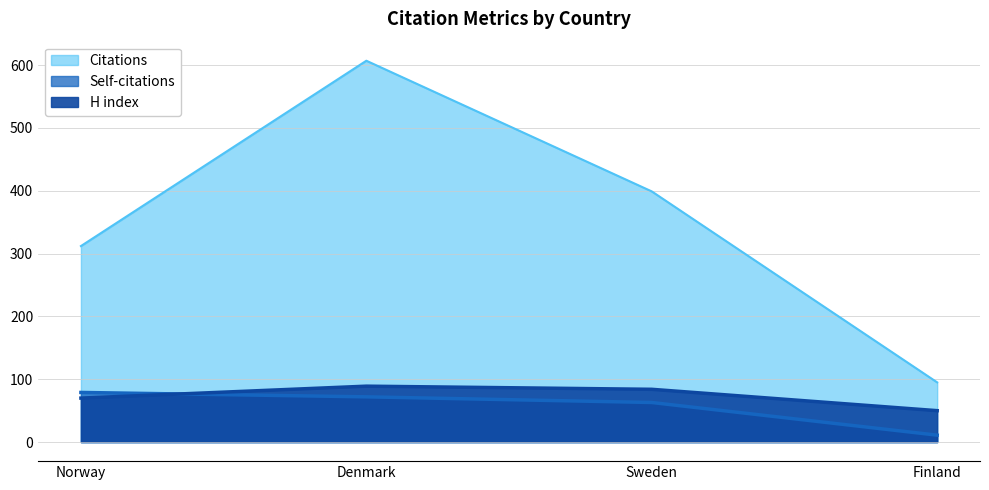

True or false: H index has a value of 89 at Denmark.

True